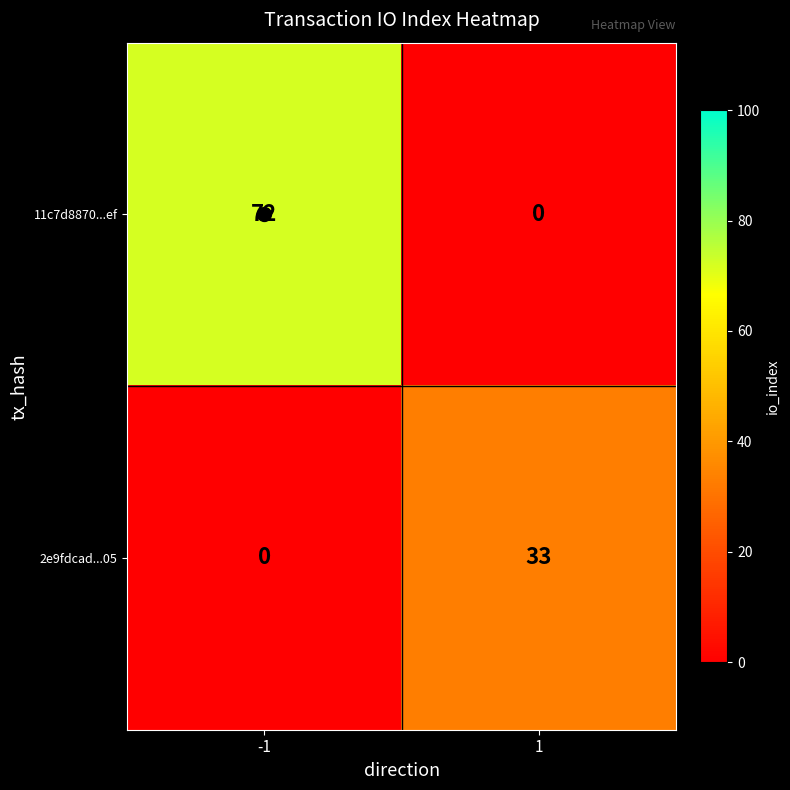

The 11c7d8870...ef series shows 72 at -1. True or false?

True